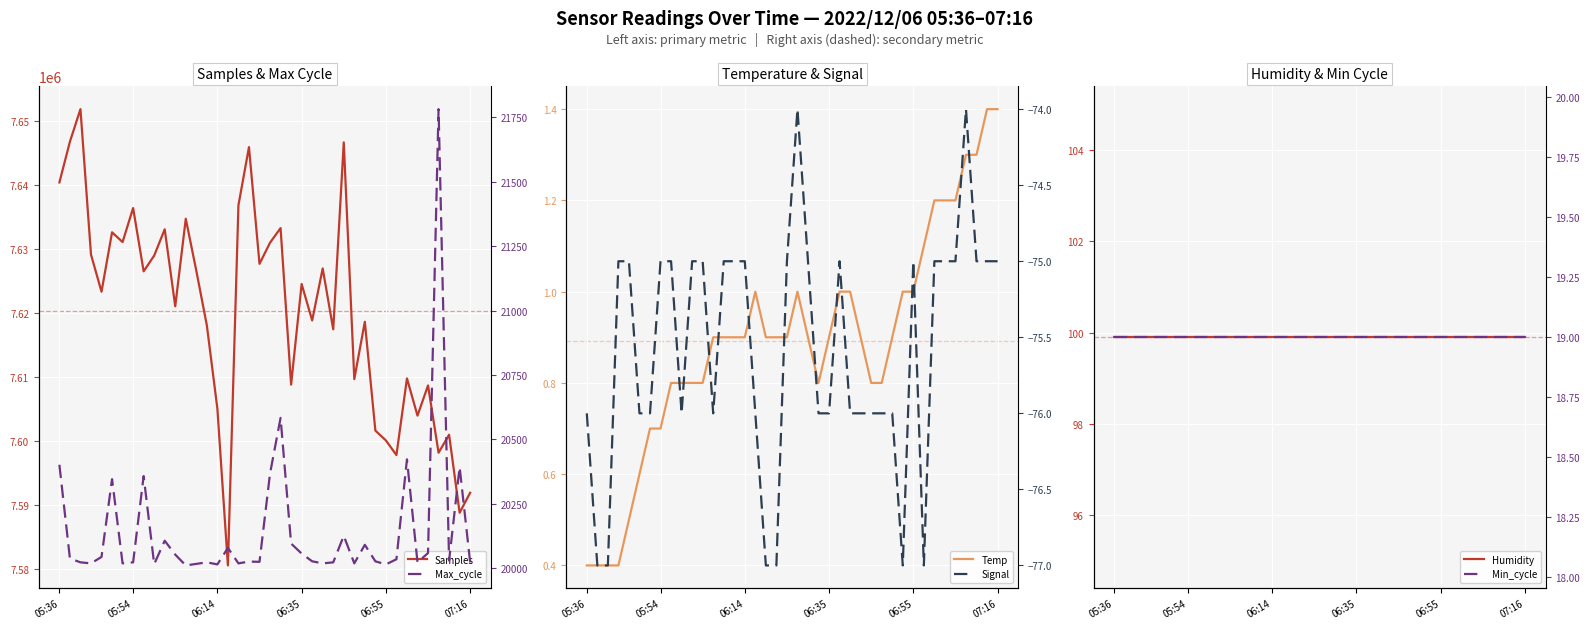

How many data points in Samples are less than 7624598?

20